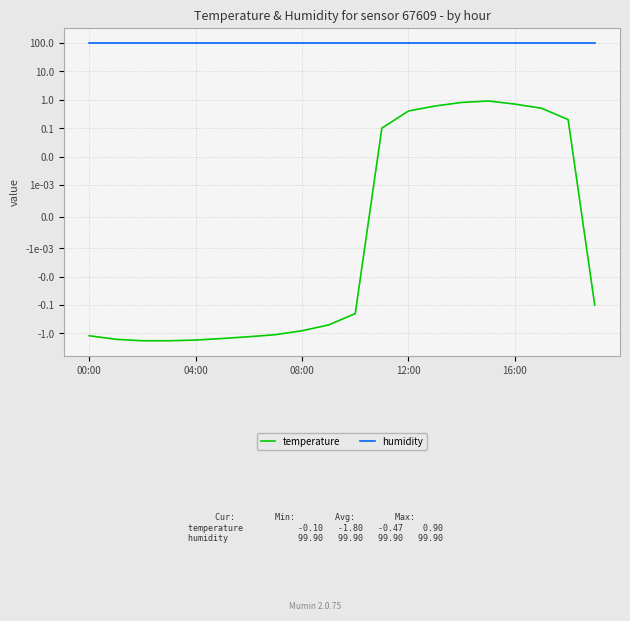

How many series are shown in this chart?

2